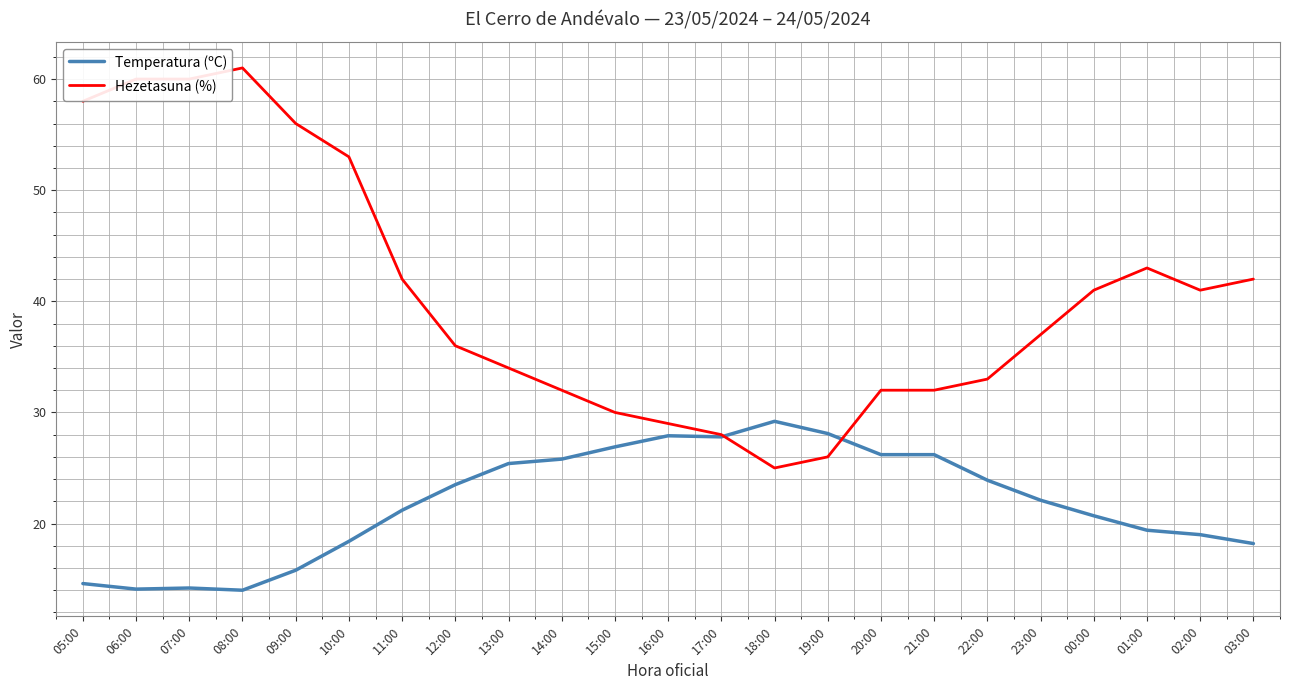

List the series in order of their overall mean, highest first.

Hezetasuna (%), Temperatura (ºC)